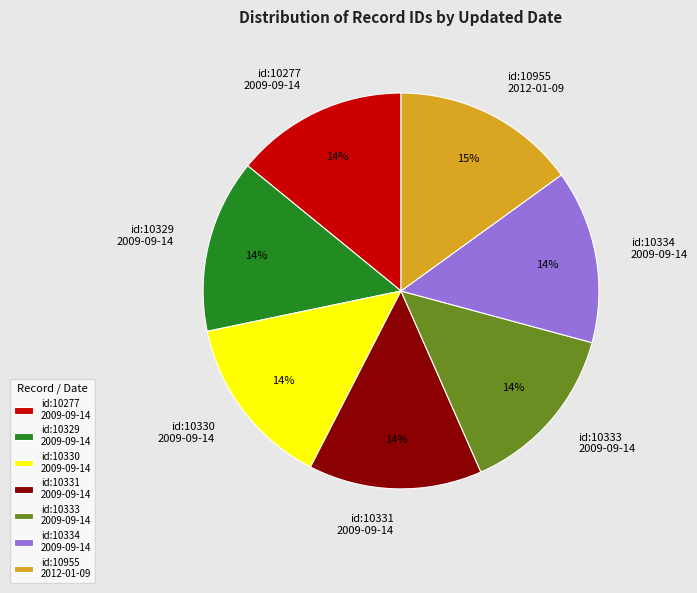

To the nearest percent, what is the difference between the largest and smallest slice percentages?

1%